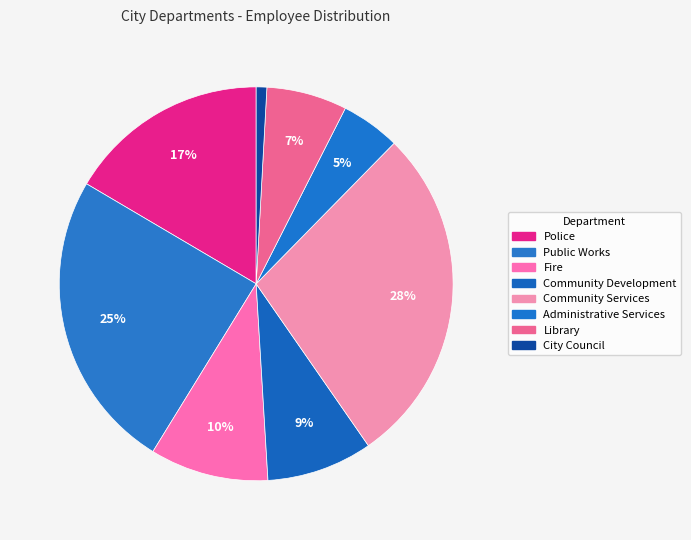

How many slices are in this pie chart?

8